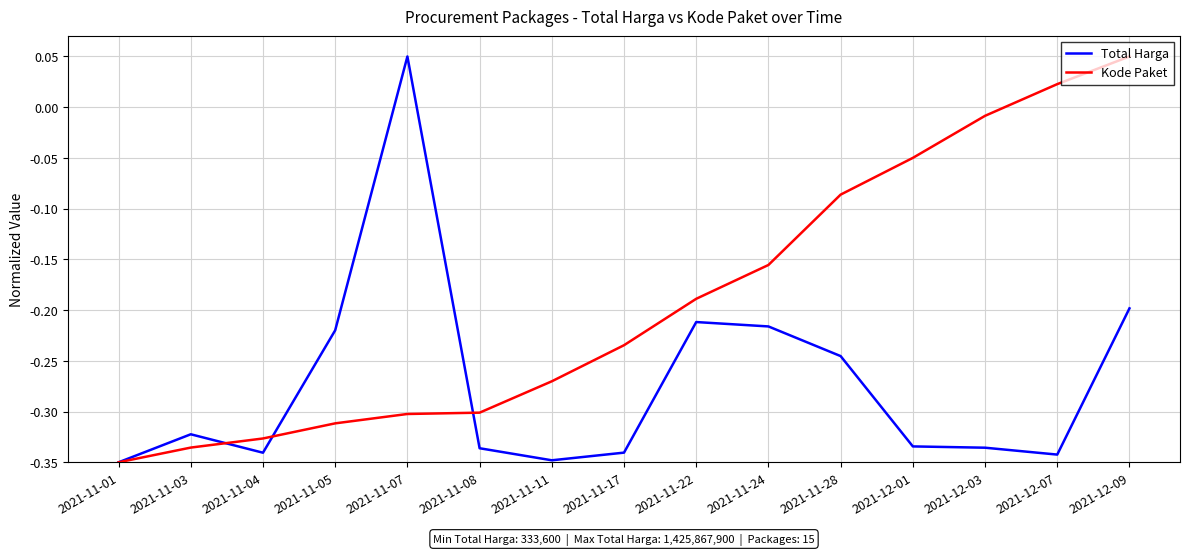

Which category has the highest value in the Kode Paket series?

2021-12-09